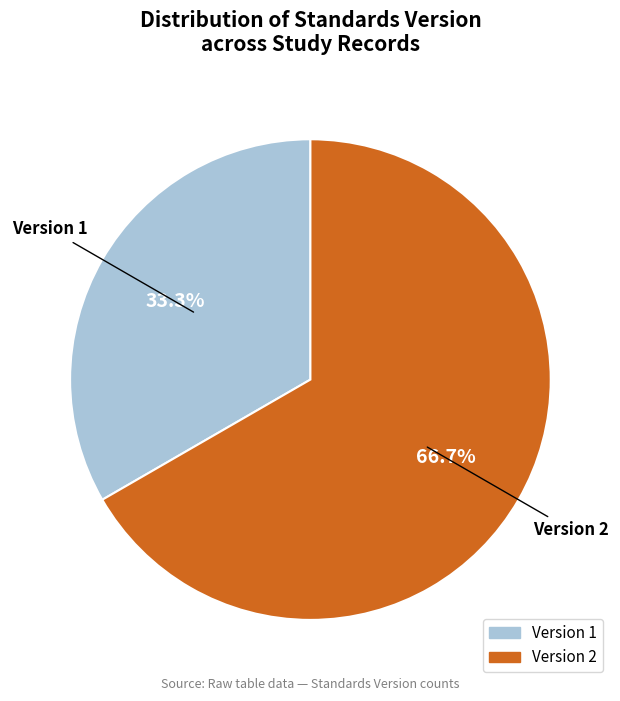

Does any single category account for the majority?

Yes